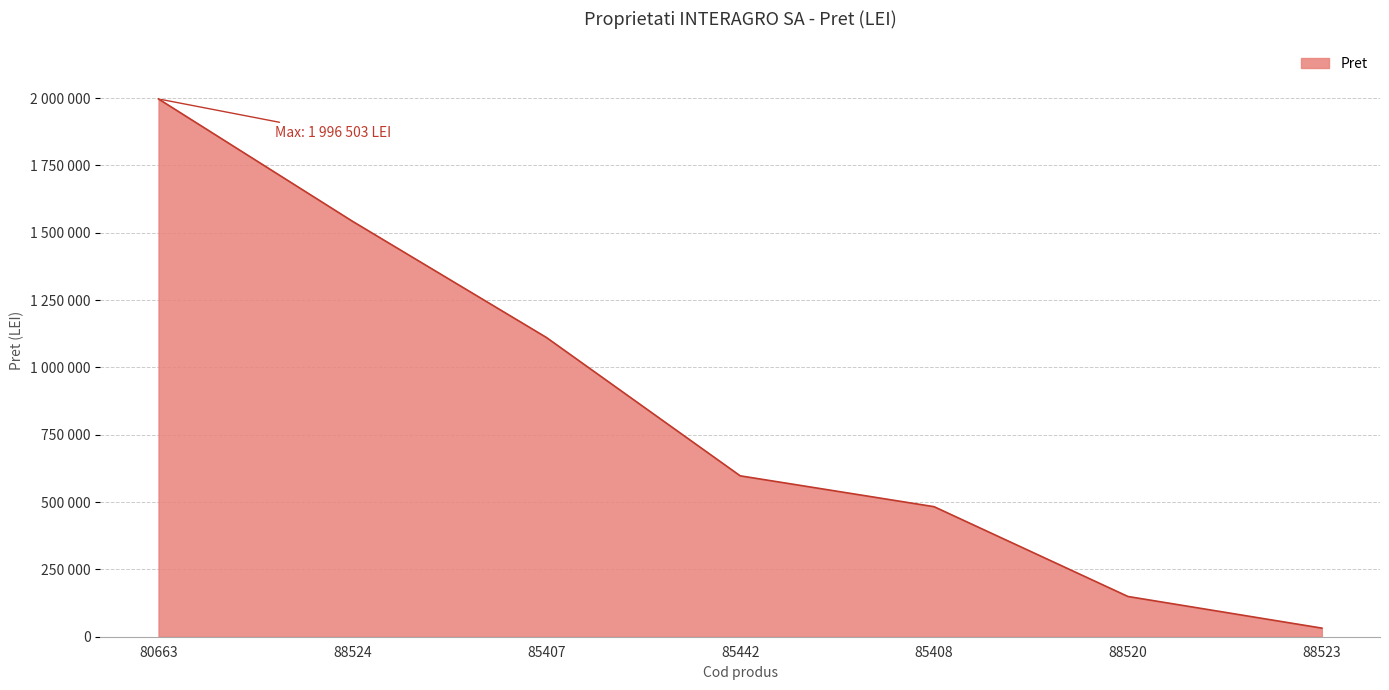

True or false: the data has more than 1 interior local peaks.

False